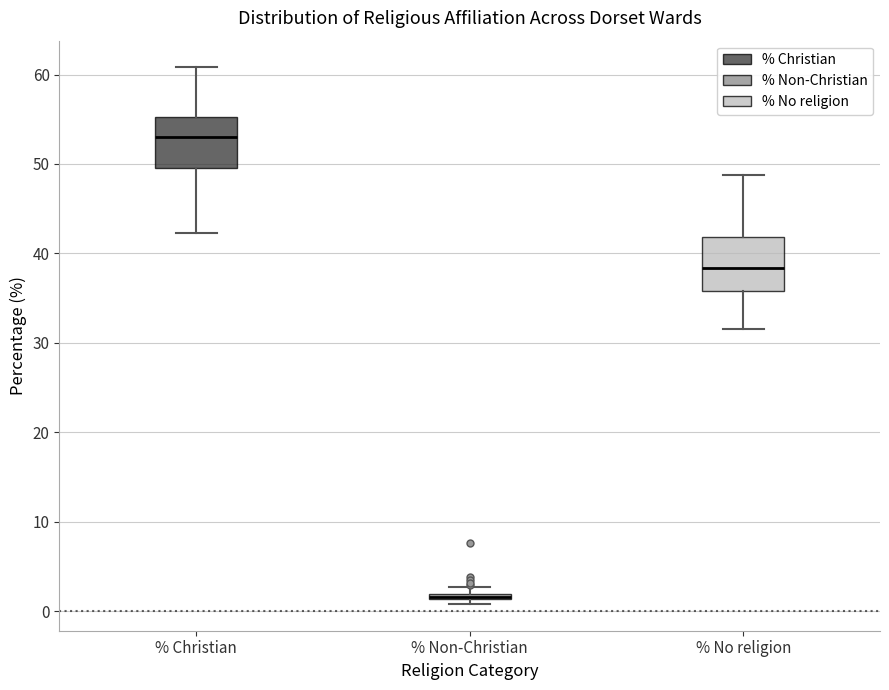

Where is the upper edge of the box for % Non-Christian on the y-axis? The values are not printed on the chart, so give them approximately, as read against the axis.

2